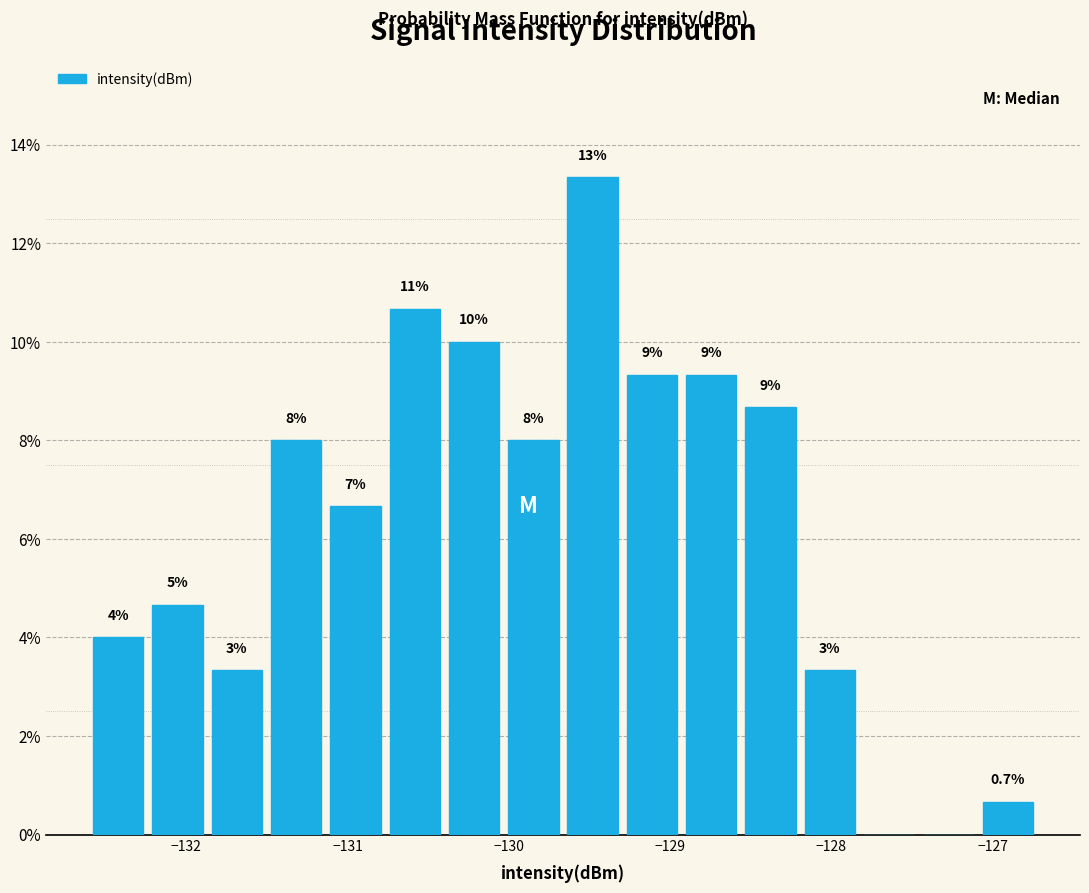

Read against the x-axis, roughly where is the centre of the tallest bar?

-129.5